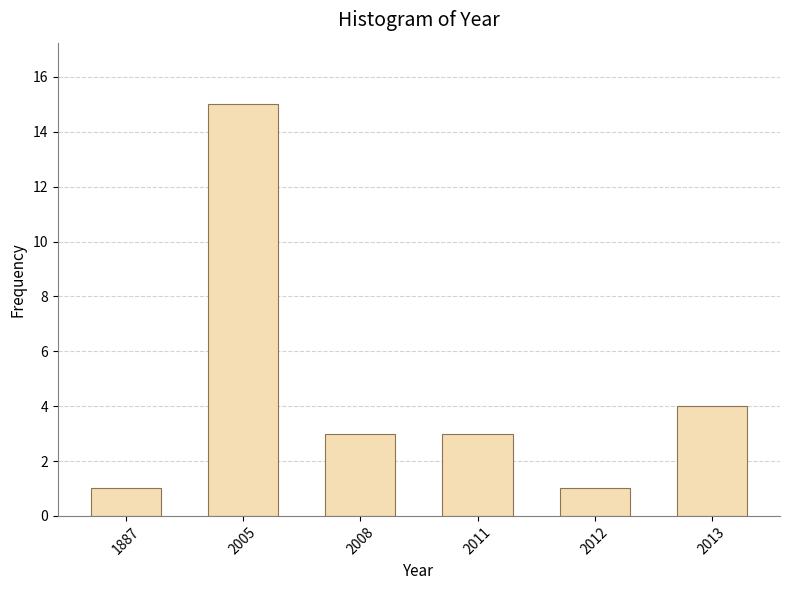

Reading left to right, transcribe all the data shown in this chart.

1	15	3	3	1	4